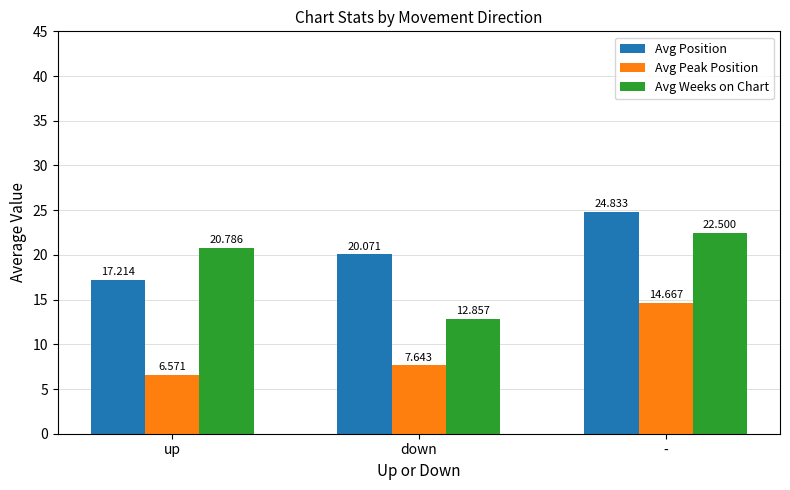

Which series has the largest total across all categories?

Avg Position